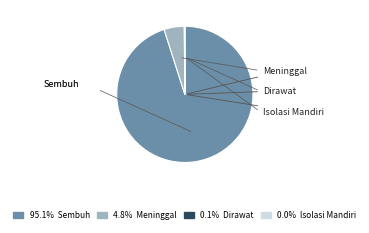

Does any single category account for the majority?

Yes